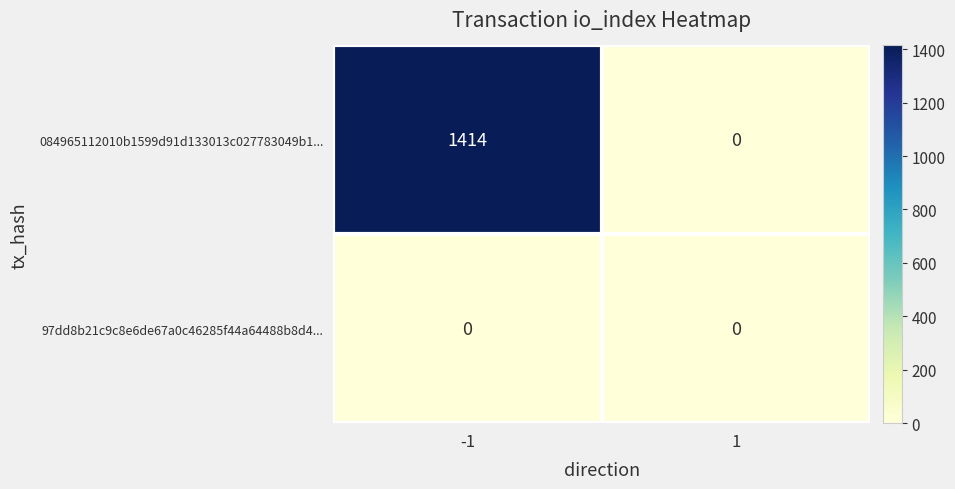

Which series has the largest total across all categories?

084965112010b1599d91d133013c027783049b1...